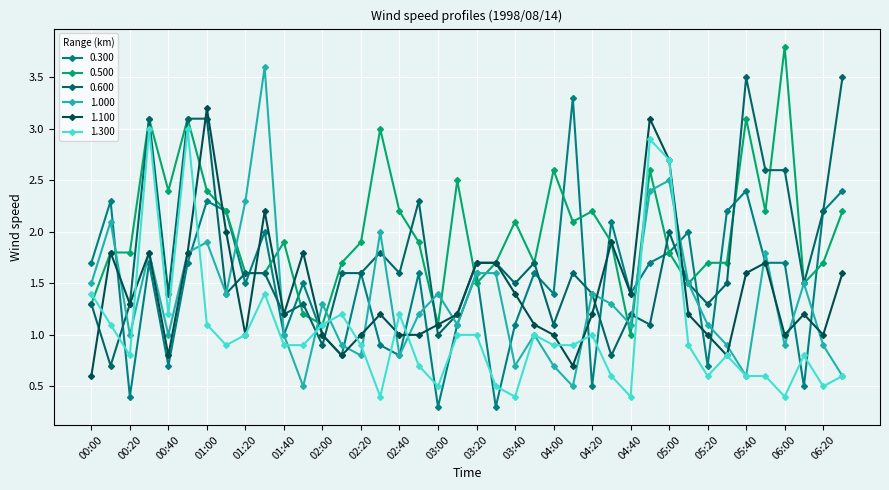

Which label corresponds to the largest value in the chart?

06:00